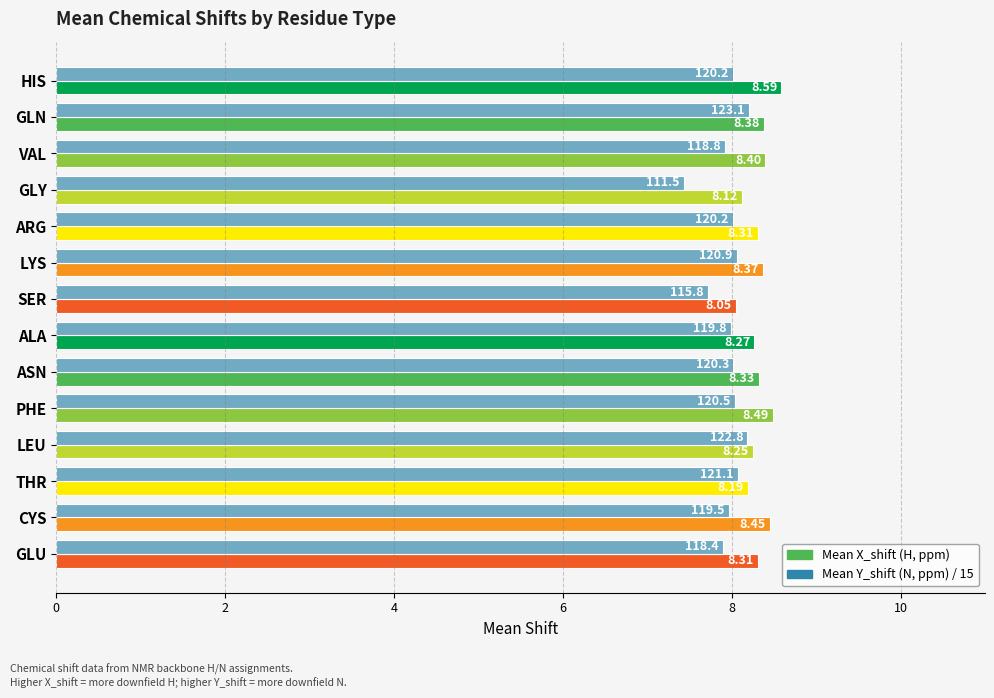

What is the smallest value displayed?

7.4